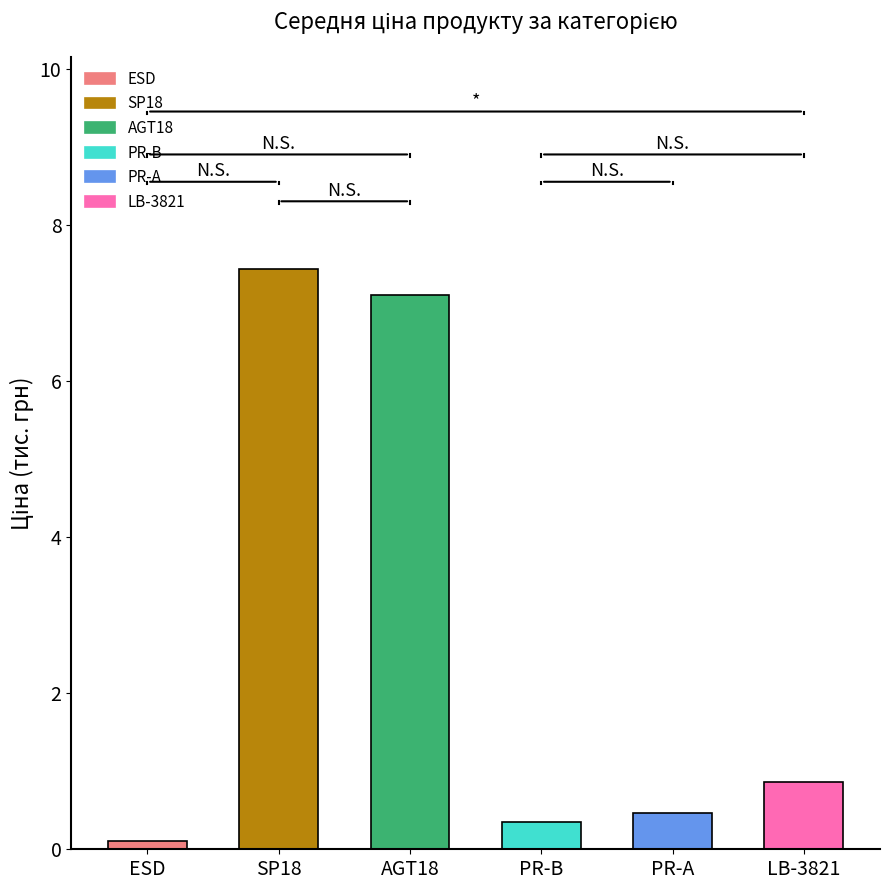

What is the sum of the values at AGT18 and PR-A?

7.6